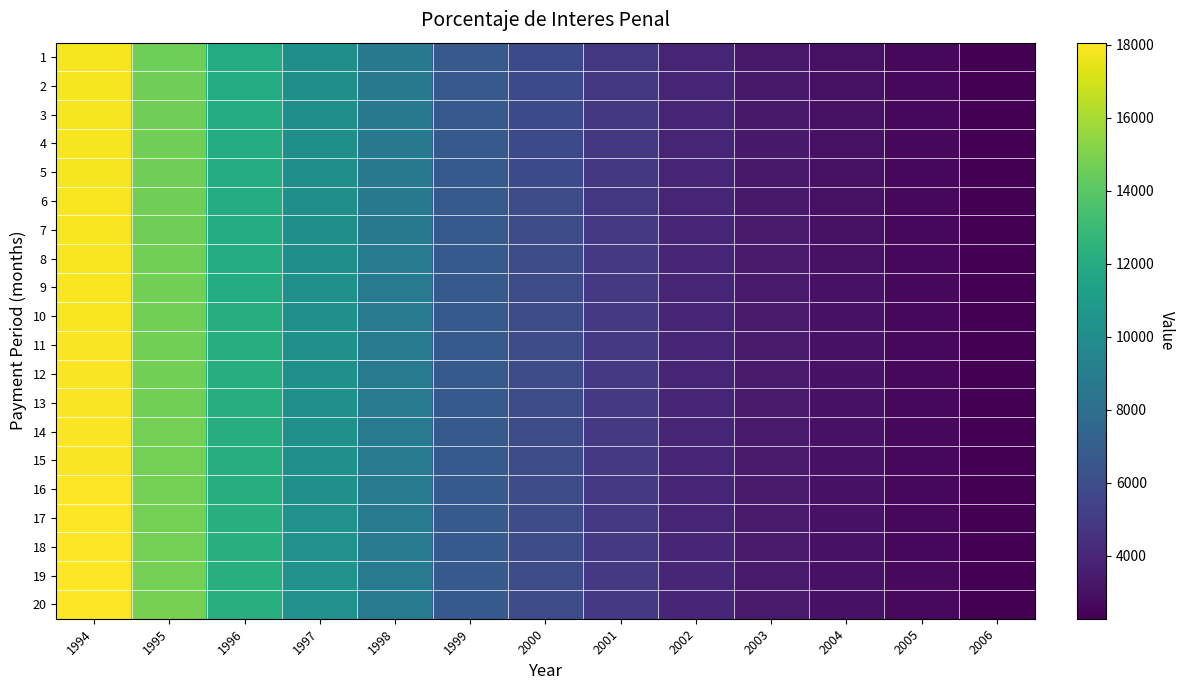

How many data points does each series have?

13